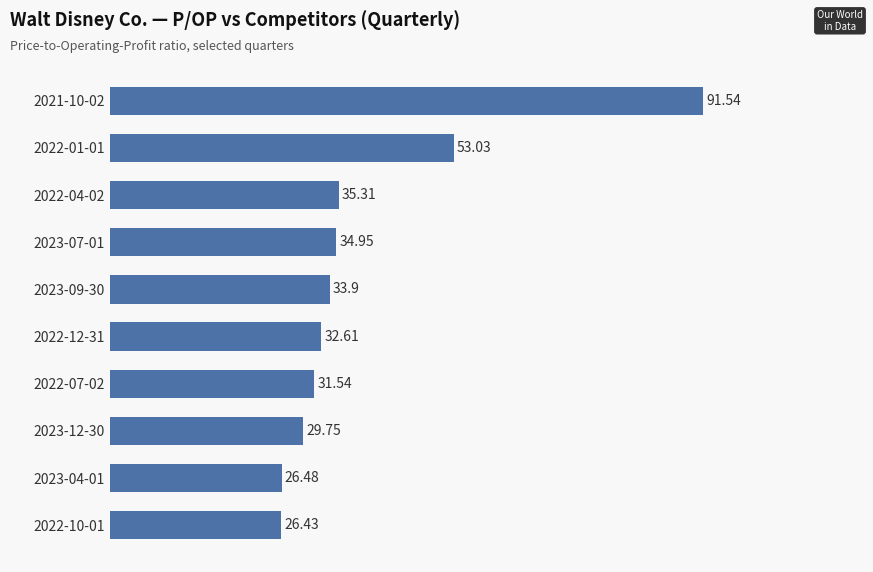

What is the sum of all values?

395.5